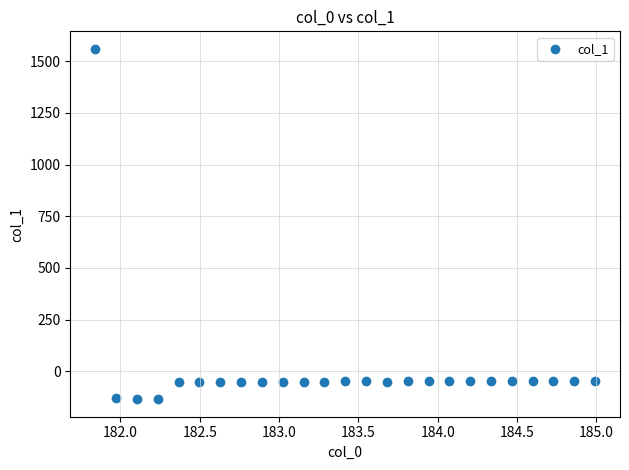

What is the range of Y values (max minus min)?

1694.1